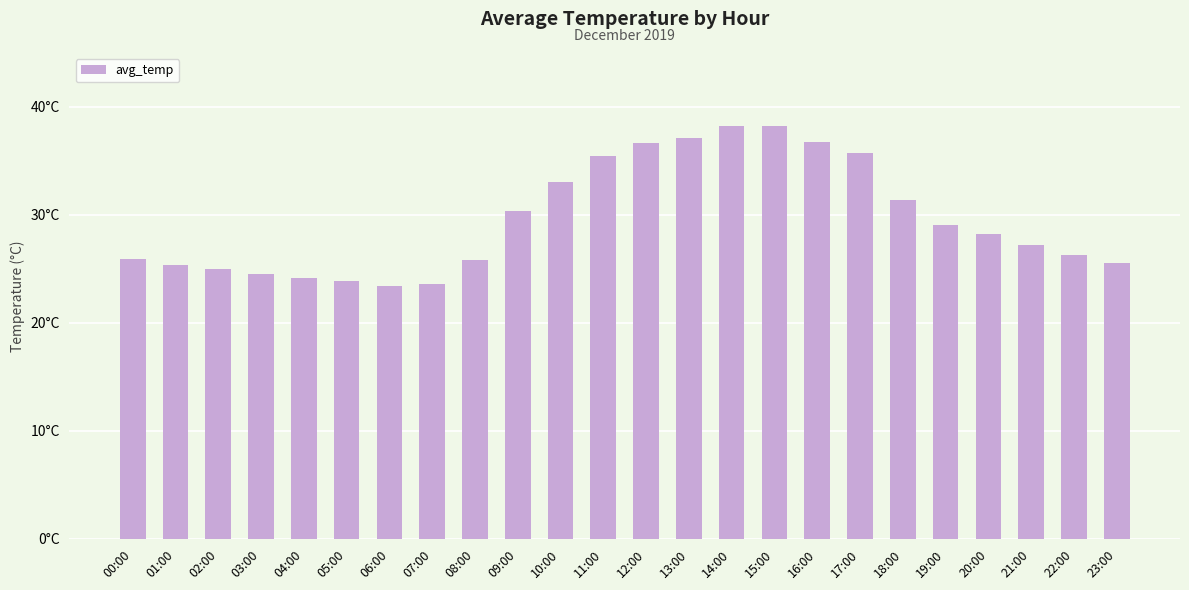

Does the chart contain any negative values?

No